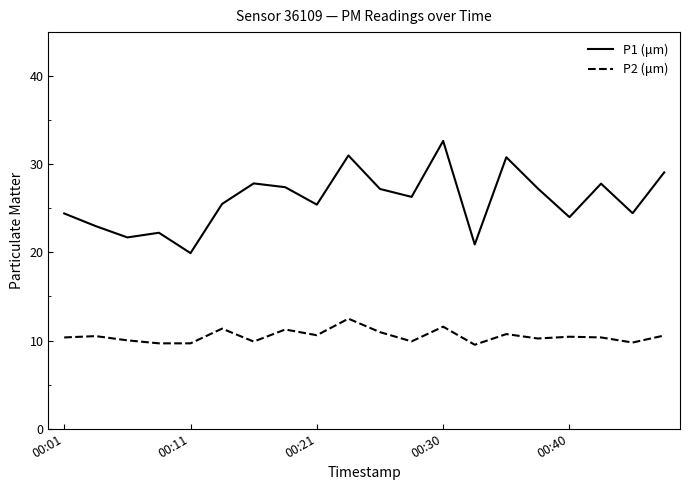

Count the number of data series in this chart.

2